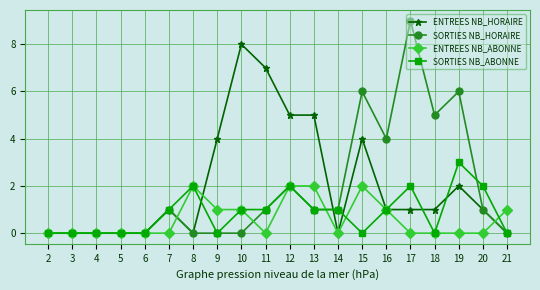

True or false: ENTREES NB_ABONNE has a value of 1 at 13.

False